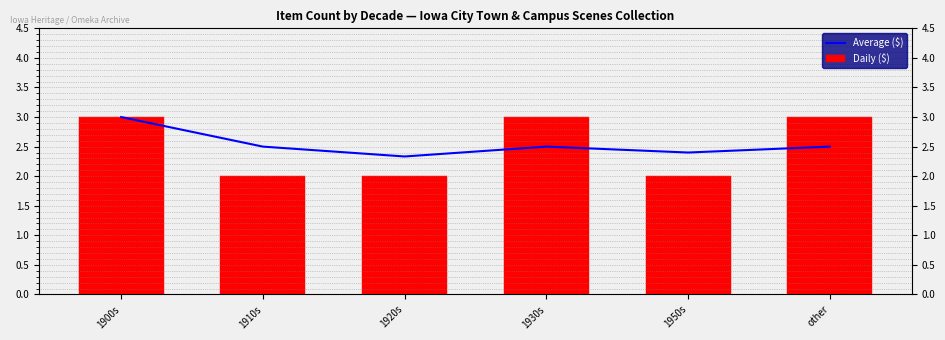

Which label corresponds to the largest value in the chart?

1900s